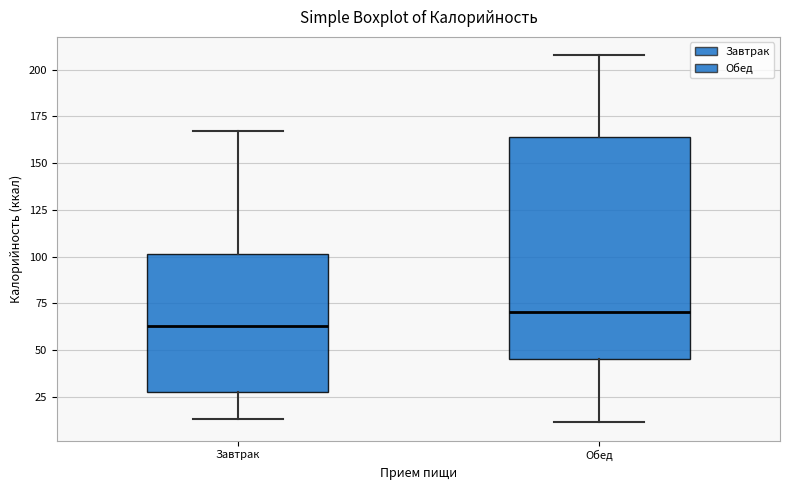

Reading left to right, transcribe this box plot: for each box, give where its median line is, the range the box spans, and where its two whiskers end, as read against the y-axis. The values are not printed on the chart, so give them approximately, as read against the axis.

Завтрак: median 65, box 25 to 100, whiskers 15 to 165
Обед: median 70, box 45 to 165, whiskers 10 to 210